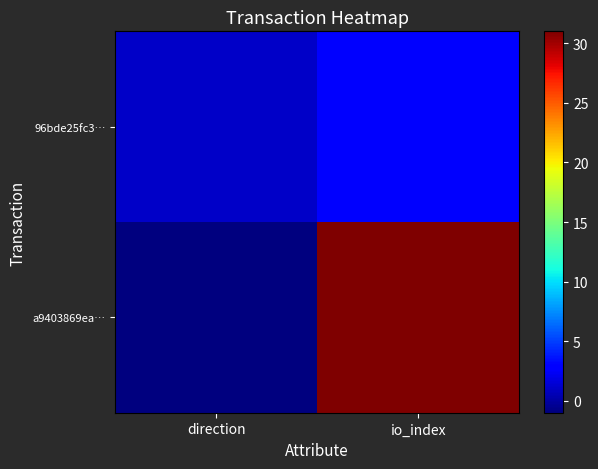

Which has a higher value, io_index or direction?

io_index